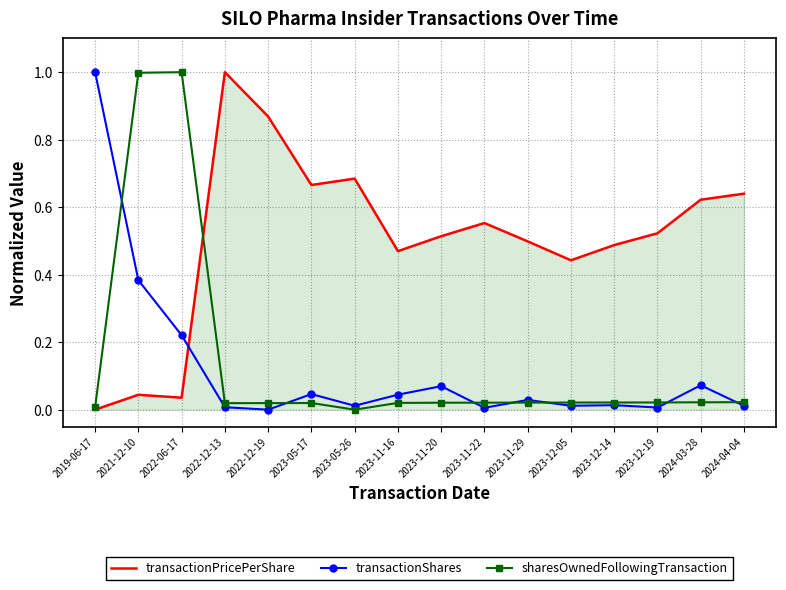

What is the maximum value shown in the chart?

1.0